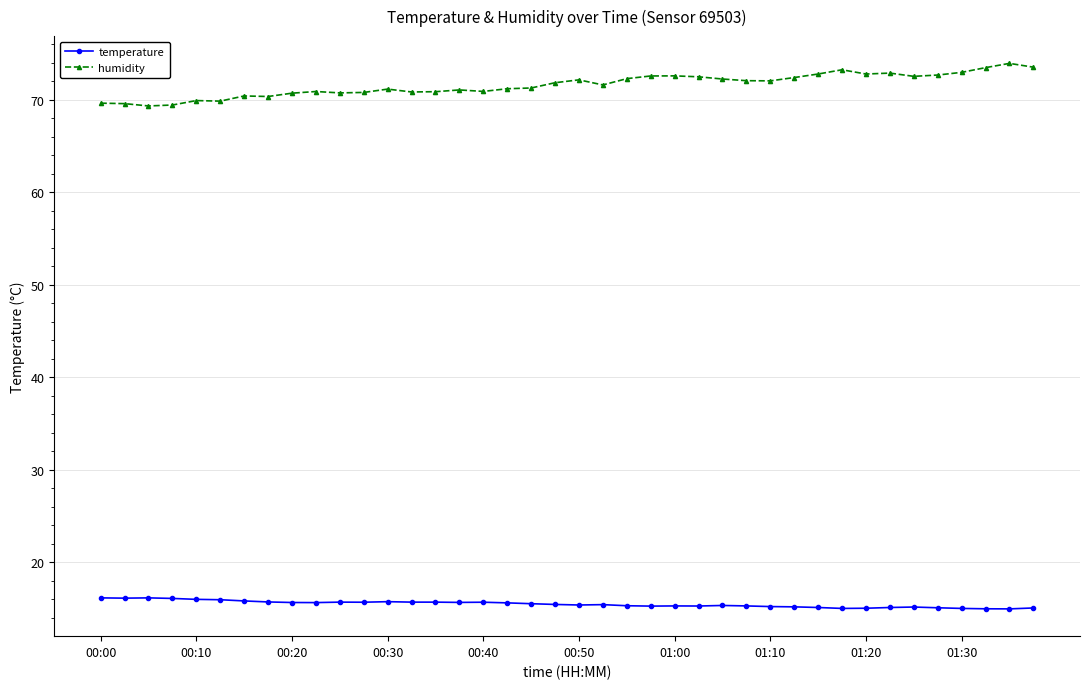

What is the value of the humidity point at the 38th from the left?

73.5